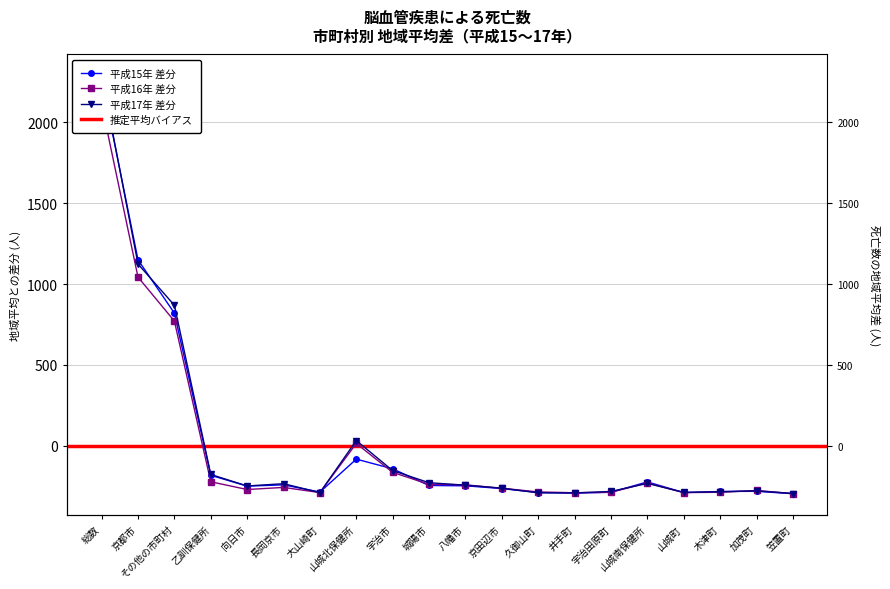

How many positive values does the 平成16年 series have?

4